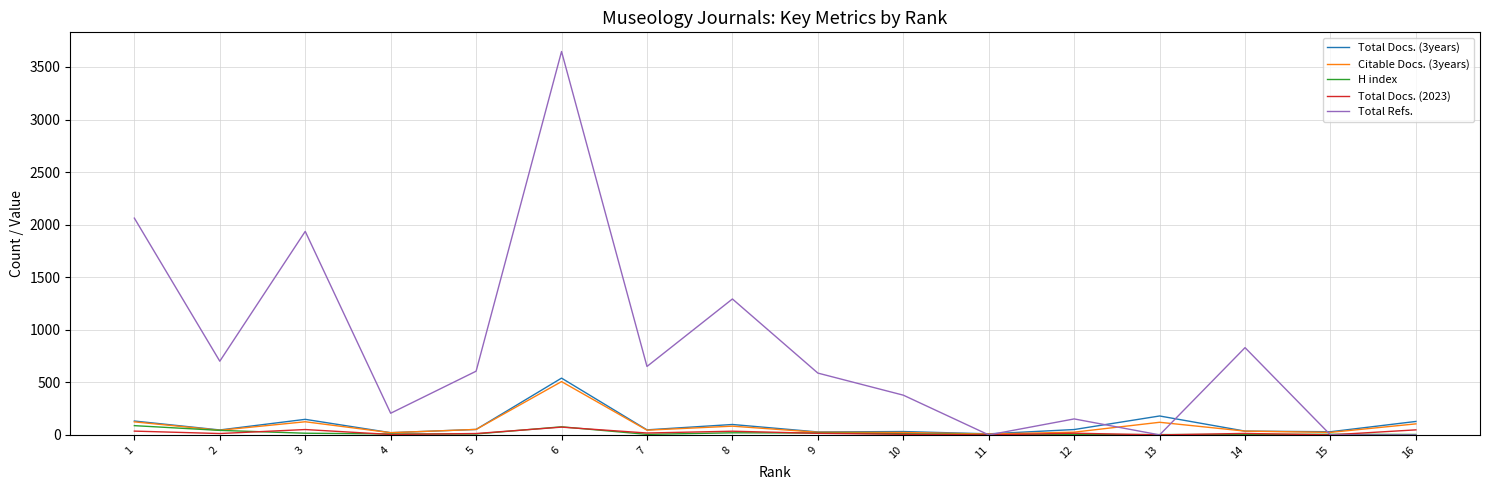

What is the difference between the second highest and second lowest values in the Total Docs. (2023) series?

51